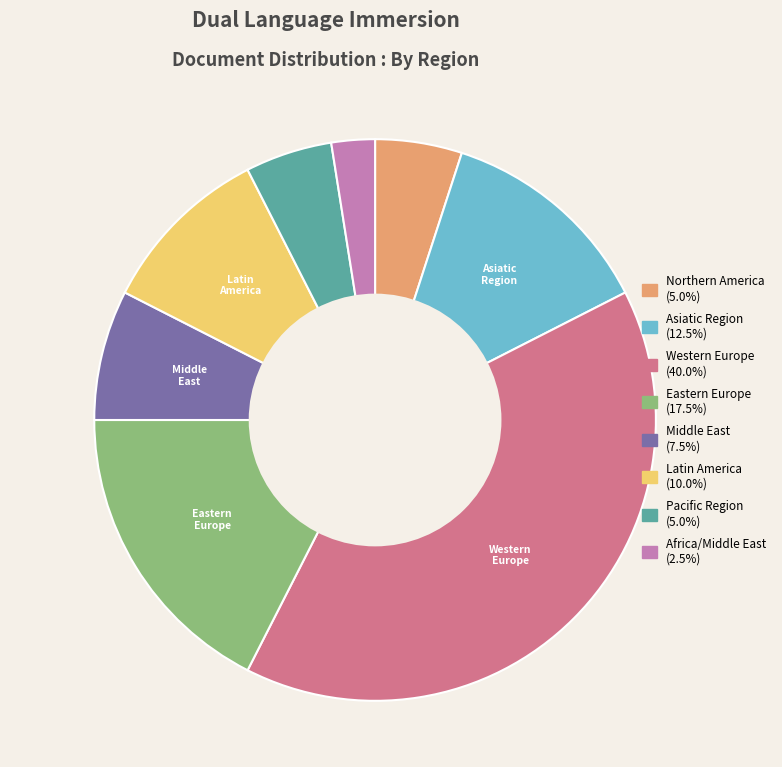

Do Latin America and Eastern Europe together represent more than half of the pie?

No